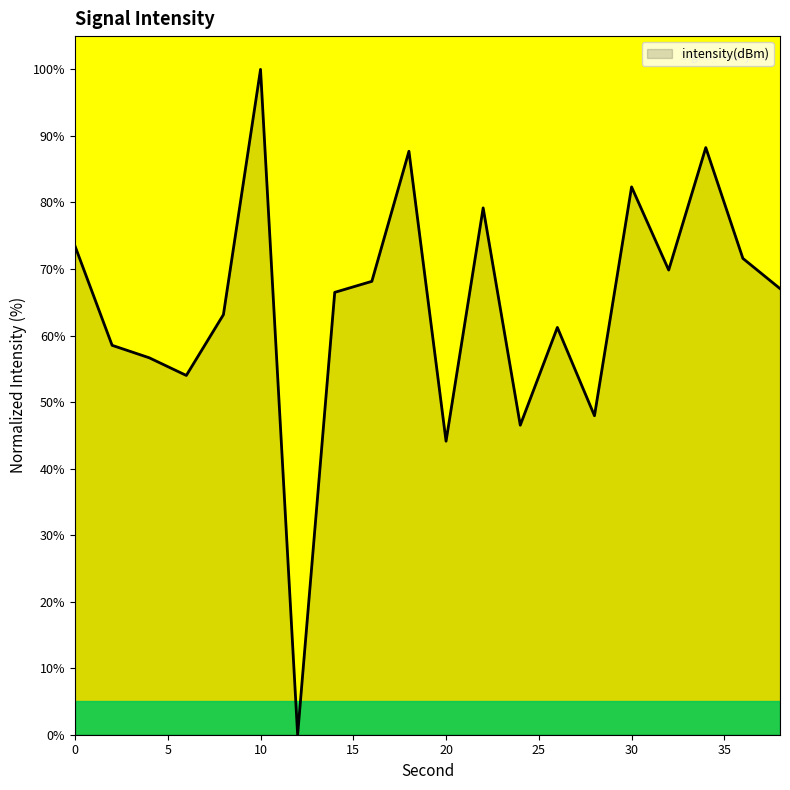

What is the maximum value shown in the chart?

100.0